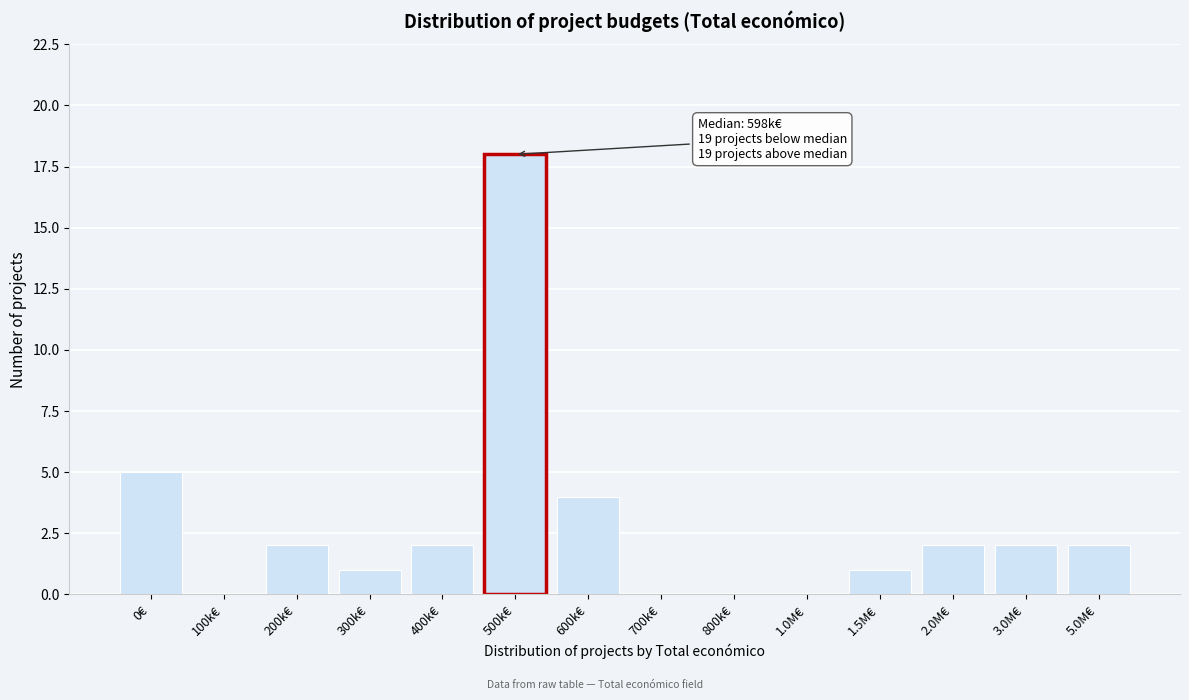

Reading left to right, list all the values displayed in this chart.

0€=5	100k€=0	200k€=2	300k€=1	400k€=2	500k€=18	600k€=4	700k€=0	800k€=0	1.0M€=0	1.5M€=1	2.0M€=2	3.0M€=2	5.0M€=2